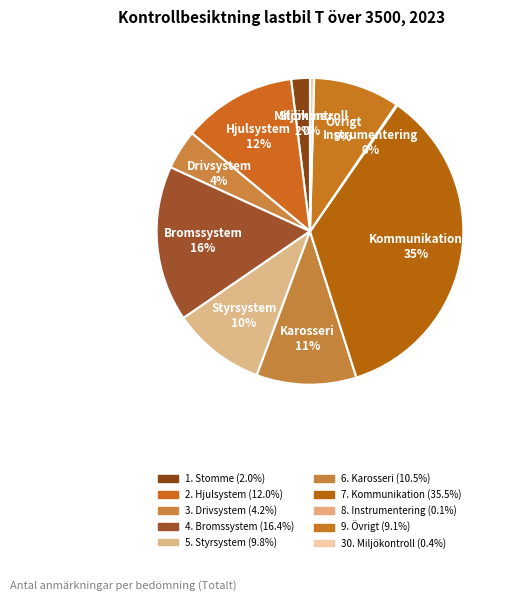

To the nearest percent, what portion does 6. Karosseri represent?

11%